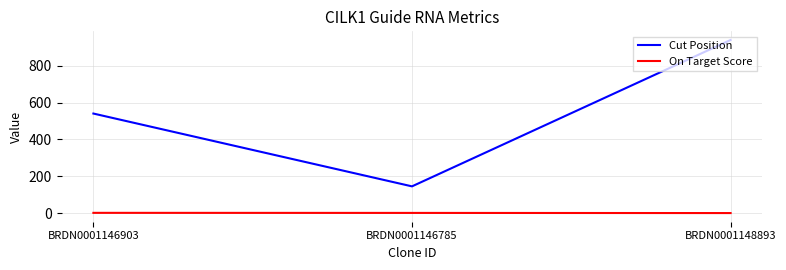

What is the maximum value shown in the chart?

941.0